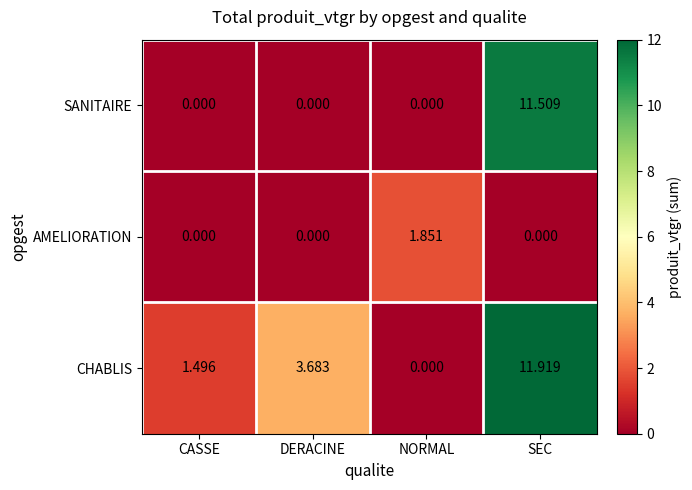

Rank the series by their average value, from highest to lowest.

CHABLIS, SANITAIRE, AMELIORATION